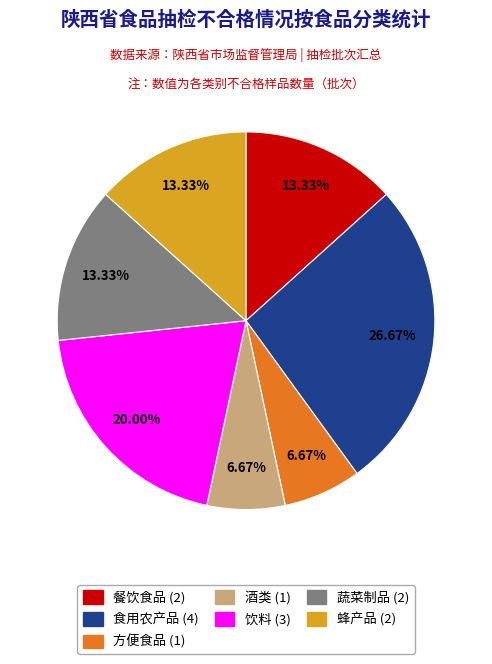

What is the largest slice in the pie chart?

食用农产品